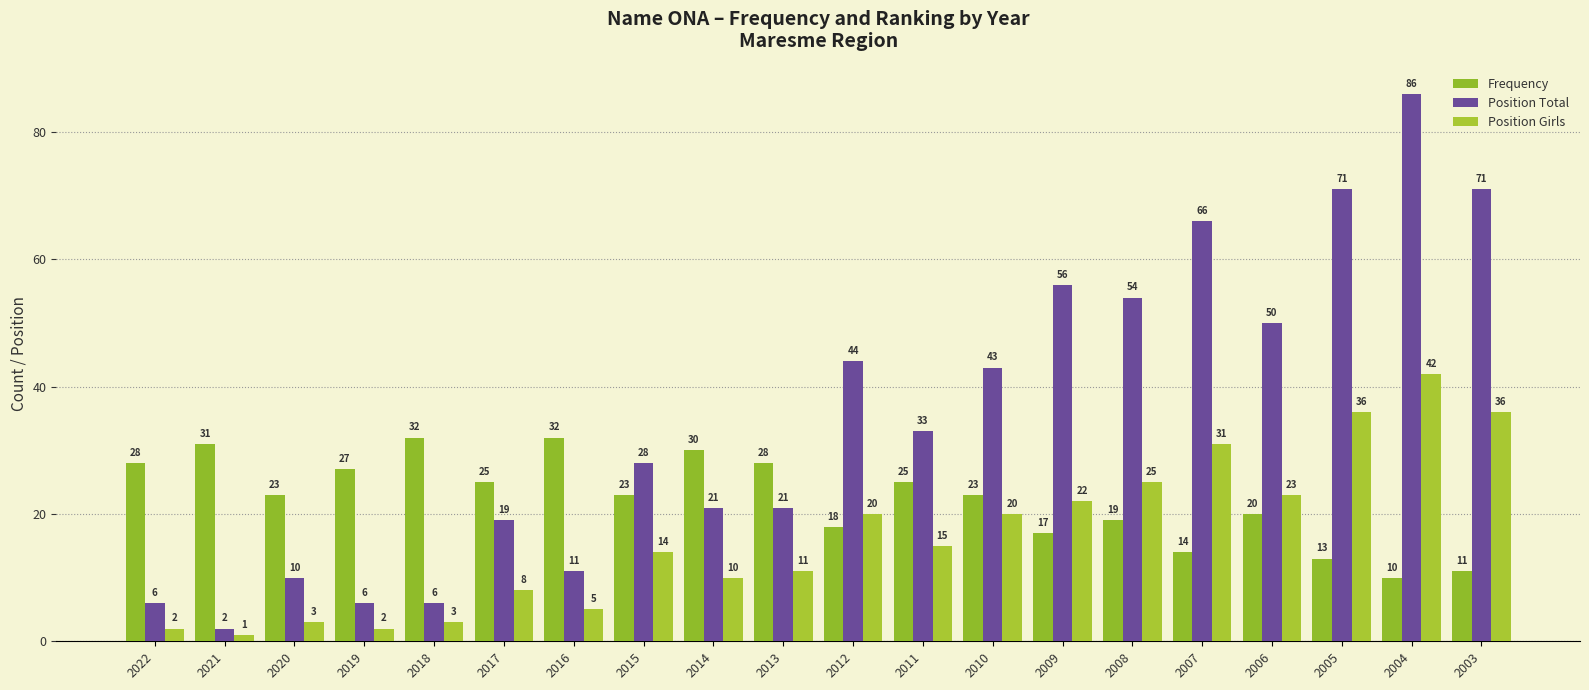

What is the difference between the highest and lowest values at 2013?

17